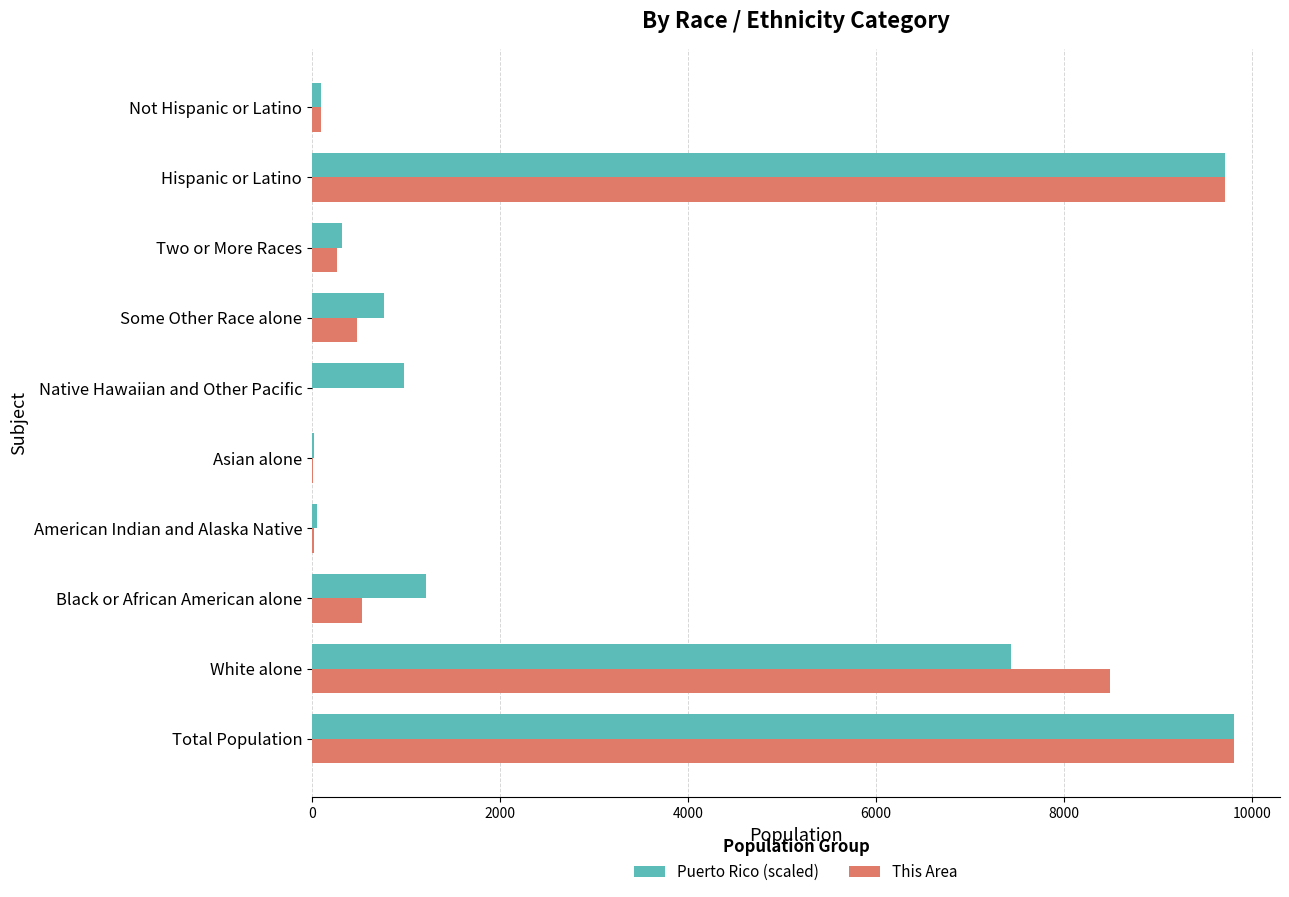

What is the sum of all Puerto Rico (scaled) values?

30383.0